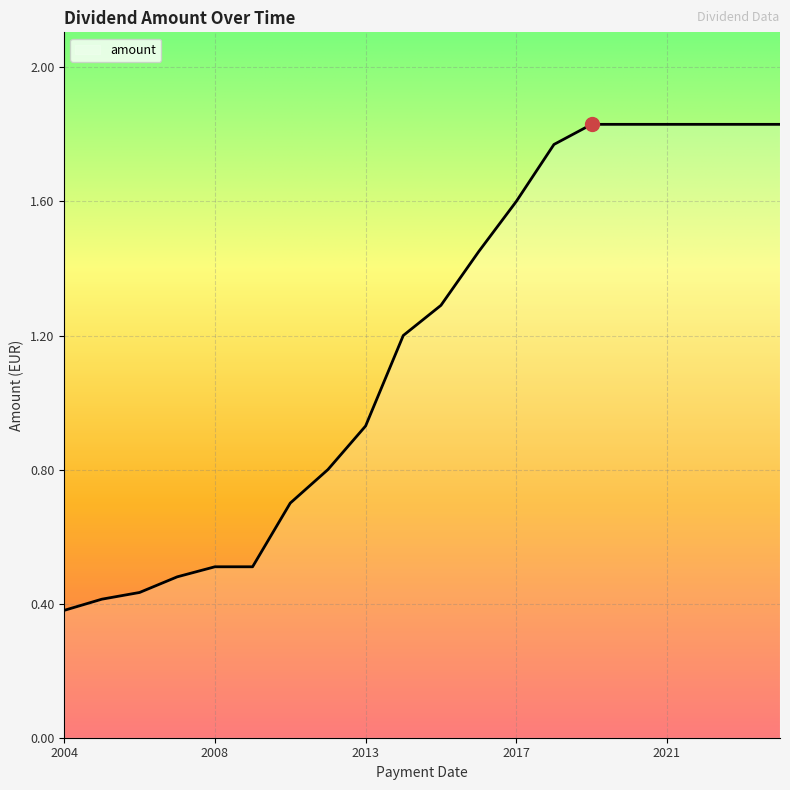

Reading left to right, transcribe all the data shown in this chart.

0.4	0.4	0.4	0.5	0.5	0.5	0.7	0.8	0.9	1.2	1.3	1.4	1.6	1.8	1.8	1.8	1.8	1.8	1.8	1.8